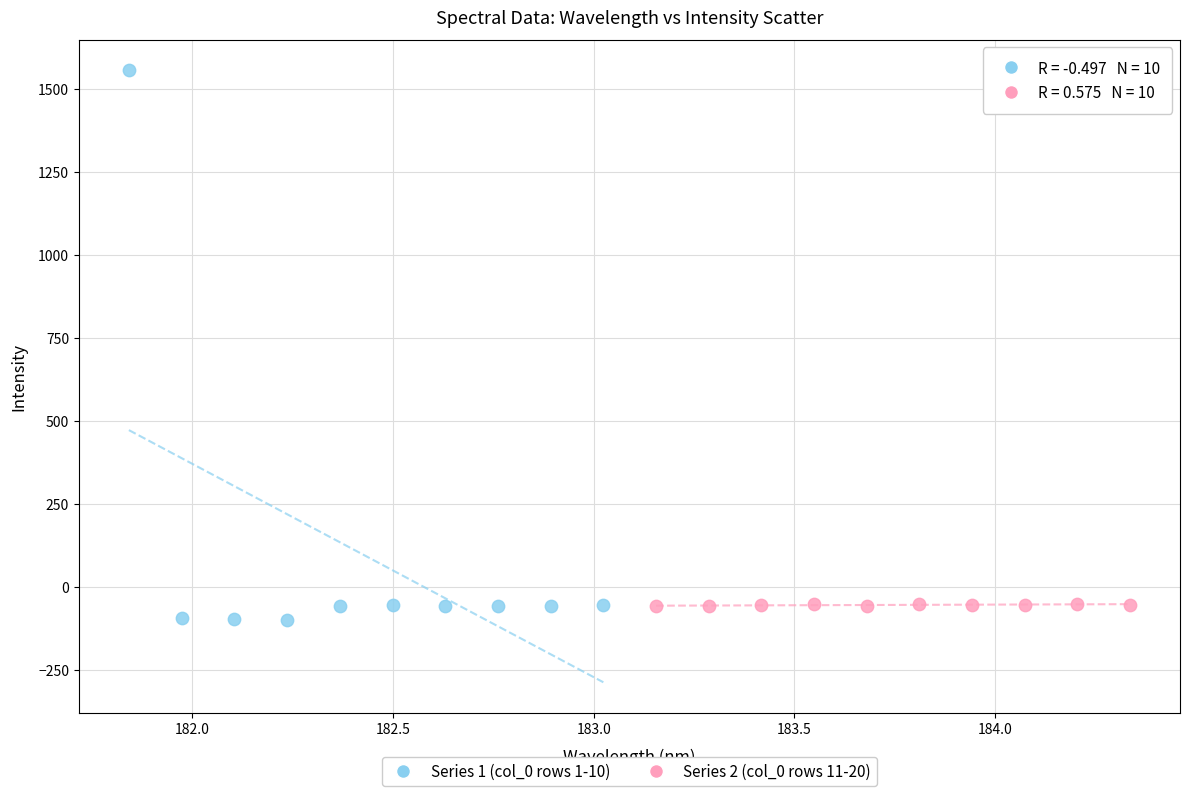

Which series reaches the maximum Y coordinate?

Series 1 (col_0 rows 1-10)